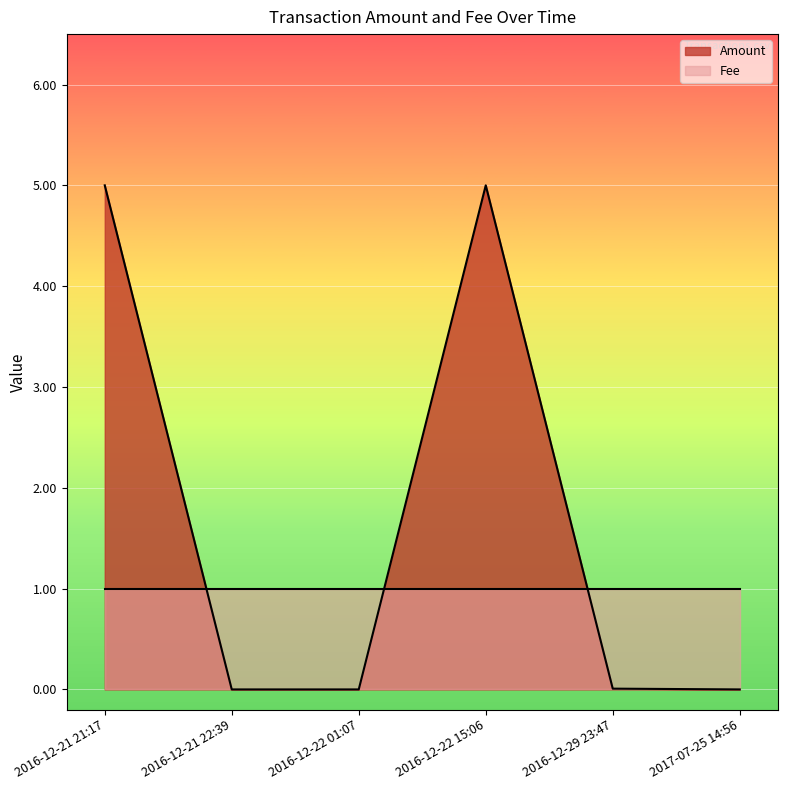

Does the chart display data point markers on the line(s)?

No